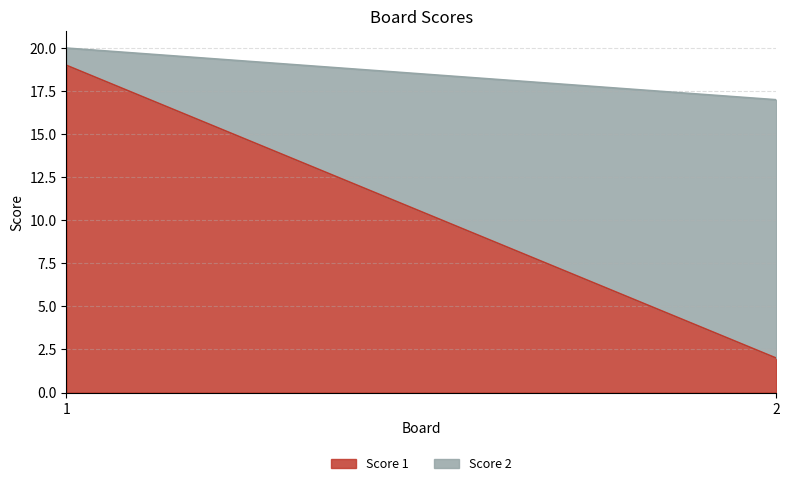

What is the lowest value of the Score 1 series?

2